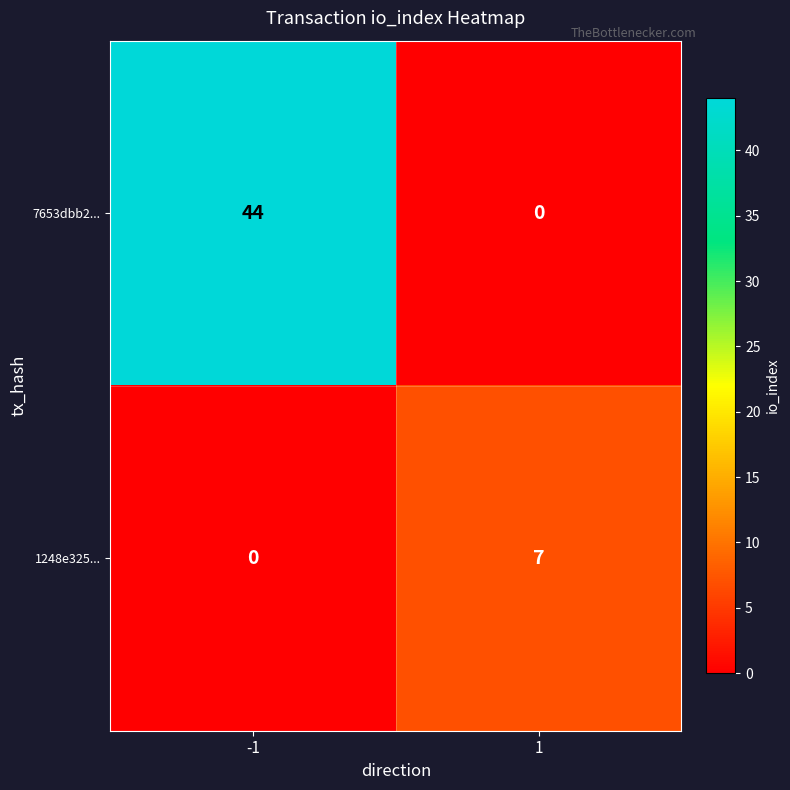

What is the total value across all series at 1?

7